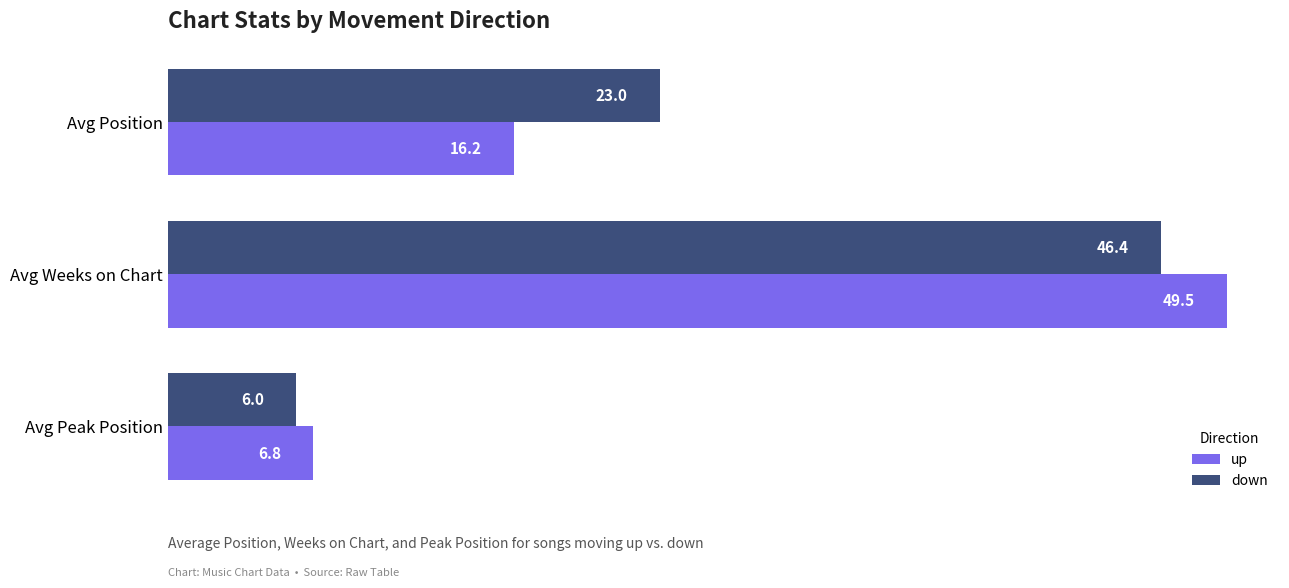

At which label is up closest to 28?

Avg Position